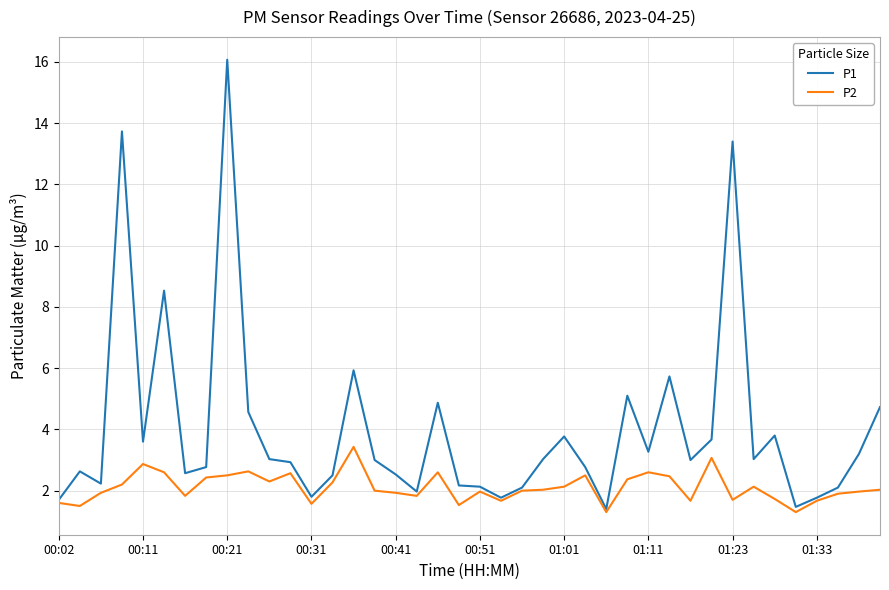

List the series in order of their peak value, lowest first.

P2, P1